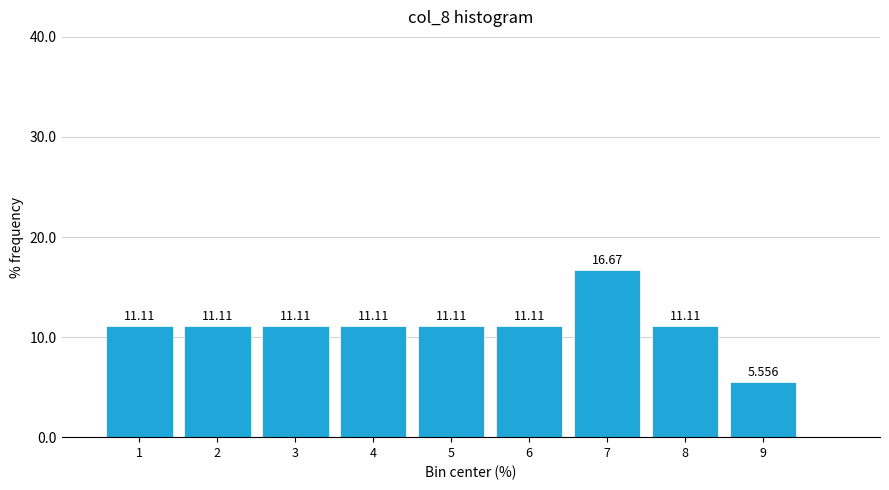

Over which range of the x-axis is the bar tallest?

6.5 to 7.5